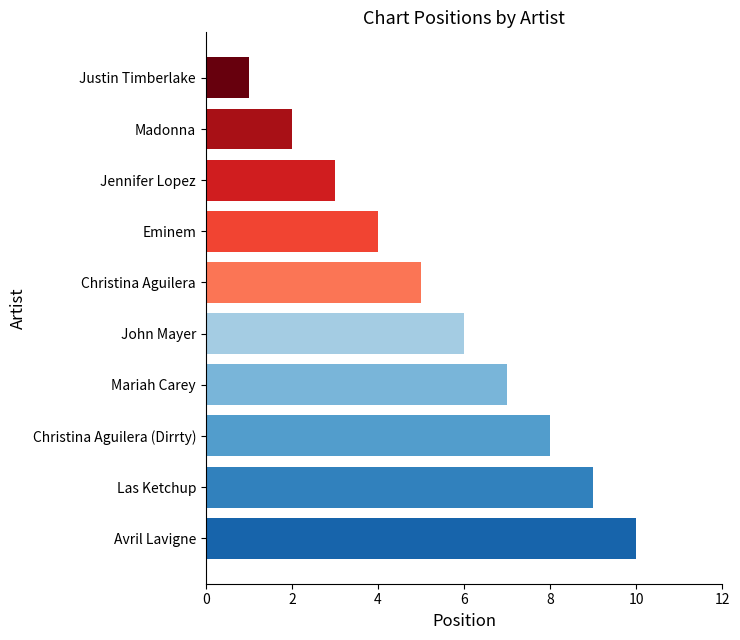

The chart shows a value of 5 at Christina Aguilera. True or false?

True